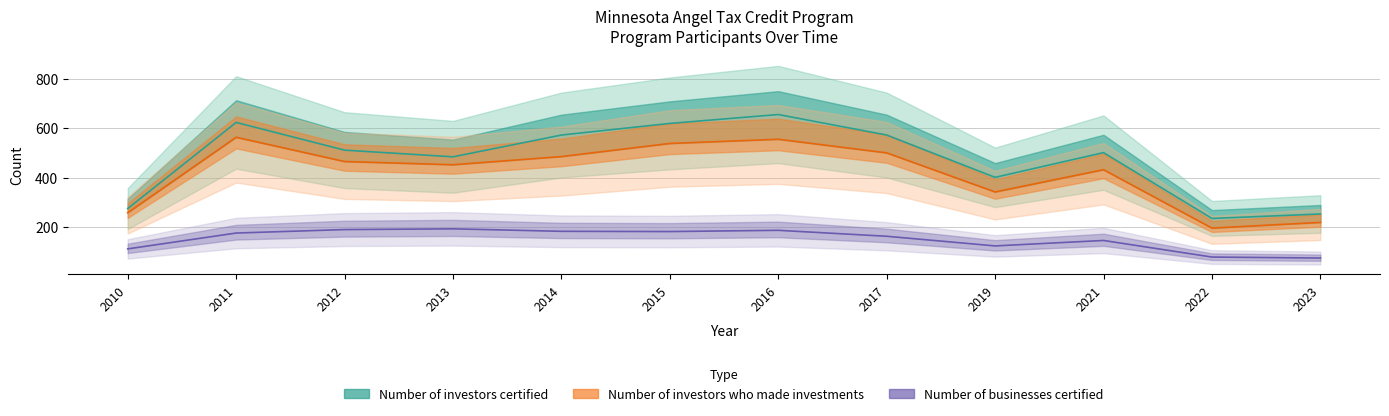

True or false: Number of investors certified and Number of businesses certified cross at least once.

False